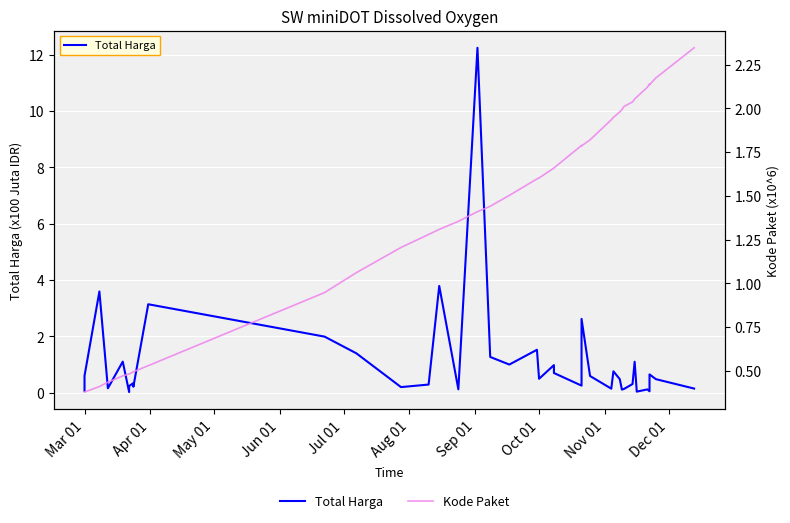

What is the value of the Total Harga point at the 40th from the left?

0.1